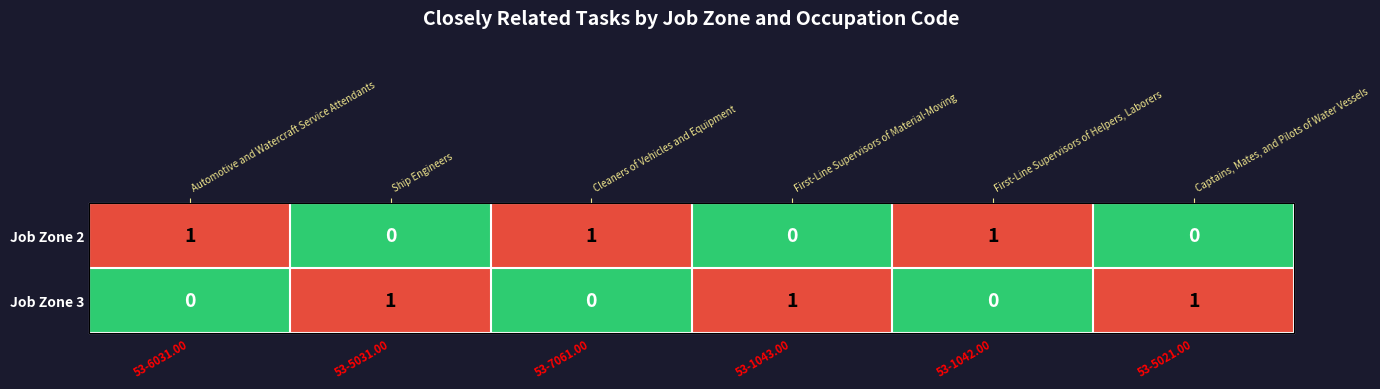

What is the difference between the maximum and minimum values in the Job Zone 3 series?

1